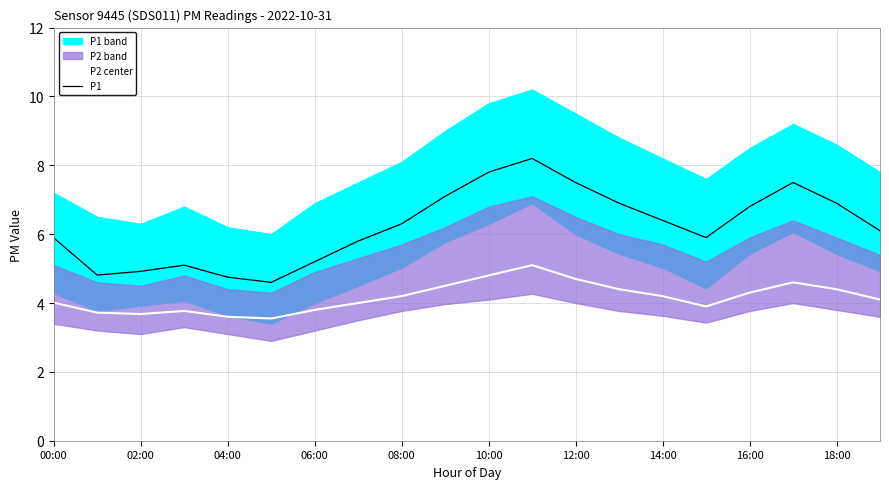

At how many categories does at least one series exceed 3?

20